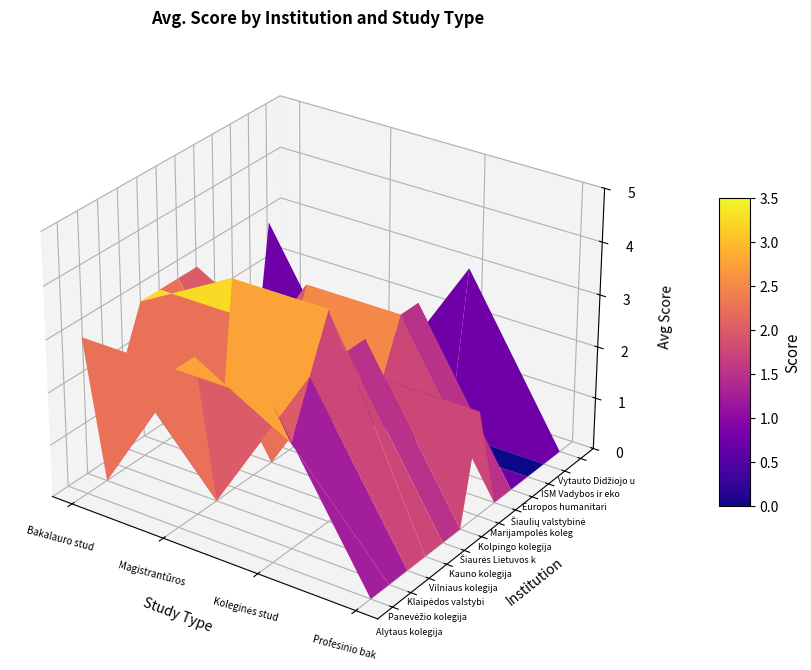

How many values in the Bakalauro studijos series are below 3?

6